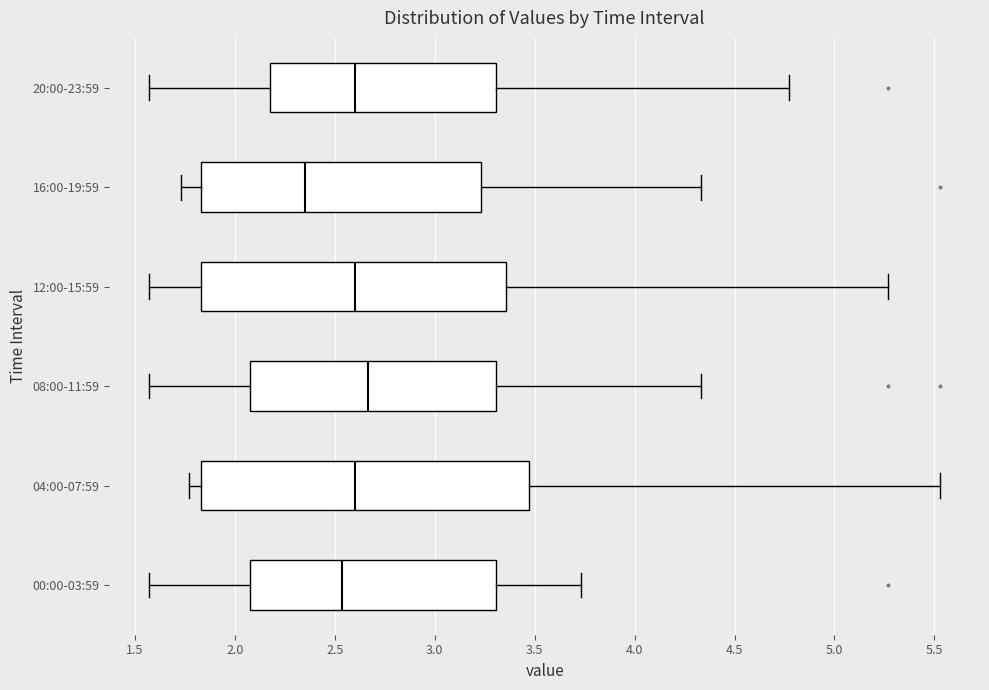

Reading bottom to top, read every box against the x-axis: the position of its median line, the range the box covers, and the ends of its whiskers. The values are not printed on the chart, so give them approximately, as read against the axis.

00:00-03:59: median 2.55, box 2.10 to 3.30, whiskers 1.55 to 3.75
04:00-07:59: median 2.60, box 1.85 to 3.45, whiskers 1.75 to 5.55
08:00-11:59: median 2.65, box 2.10 to 3.30, whiskers 1.55 to 4.35
12:00-15:59: median 2.60, box 1.85 to 3.35, whiskers 1.55 to 5.25
16:00-19:59: median 2.35, box 1.85 to 3.25, whiskers 1.75 to 4.35
20:00-23:59: median 2.60, box 2.20 to 3.30, whiskers 1.55 to 4.75